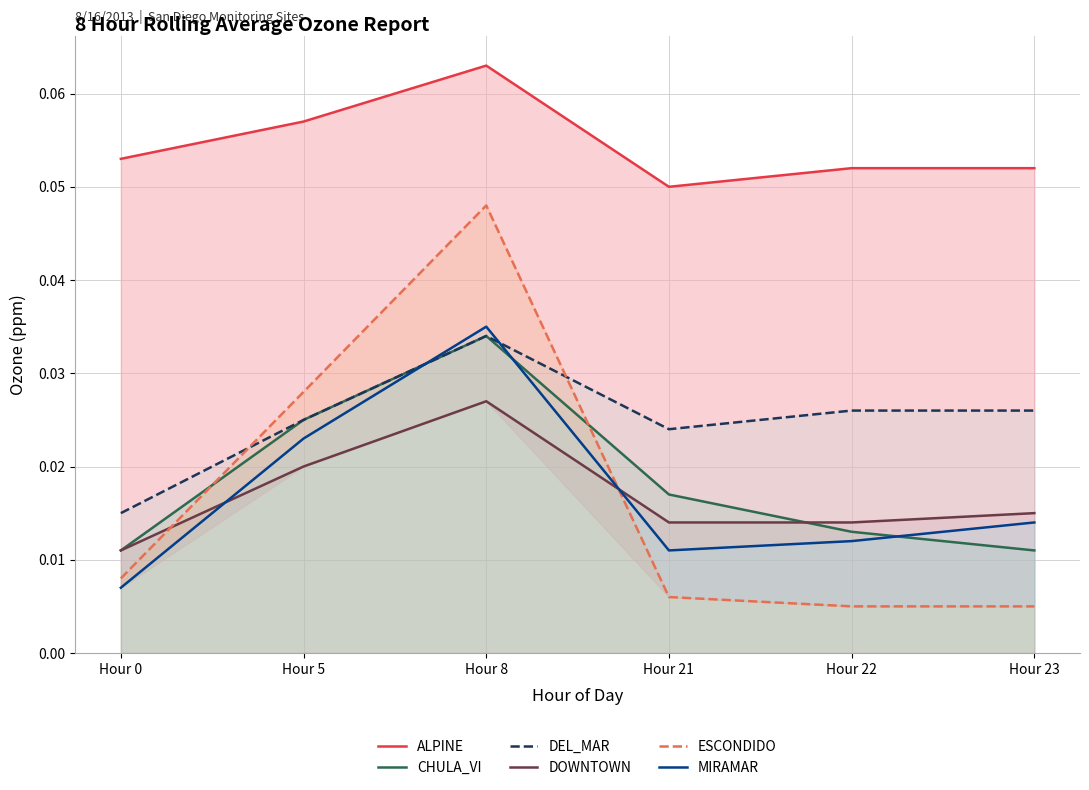

Which label corresponds to the largest value in the chart?

Hour 8